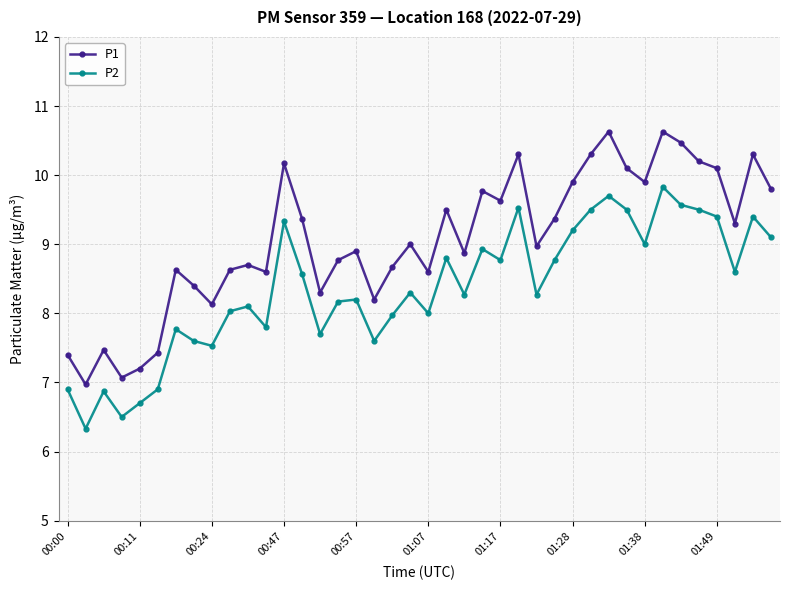

Which series has the widest spread of values?

P1